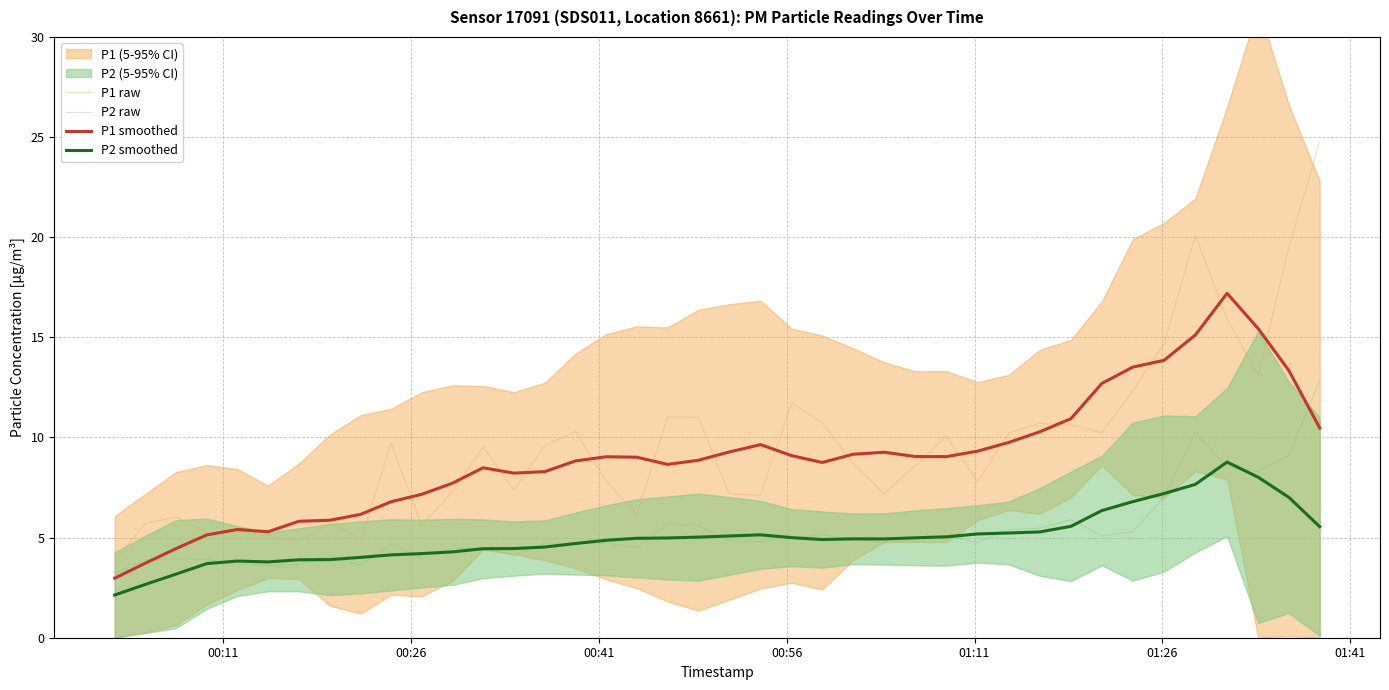

Which series has the largest range (max minus min)?

P1 raw